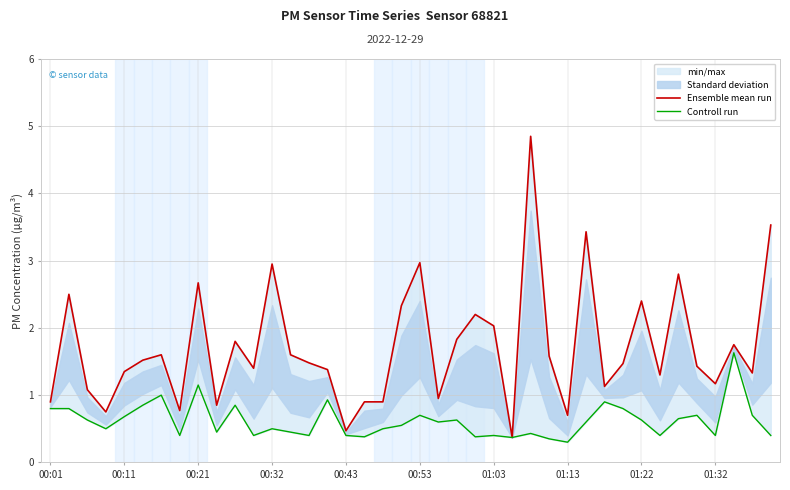

Reading right to left, extract all data points from this chart.

Ensemble mean run: 3.5	1.3	1.8	1.2	1.4	2.8	1.3	2.4	1.5	1.1	3.4	0.7	1.6	4.8	0.4	2.0	2.2	1.8	0.9	3.0	2.3	0.9	0.9	0.5	1.4	1.5	1.6	3.0	1.4	1.8	0.8	2.7	0.8	1.6	1.5	1.4	0.8	1.1	2.5	0.9
Controll run: 0.4	0.7	1.6	0.4	0.7	0.7	0.4	0.6	0.8	0.9	0.6	0.3	0.3	0.4	0.4	0.4	0.4	0.6	0.6	0.7	0.6	0.5	0.4	0.4	0.9	0.4	0.5	0.5	0.4	0.8	0.5	1.1	0.4	1.0	0.8	0.7	0.5	0.6	0.8	0.8